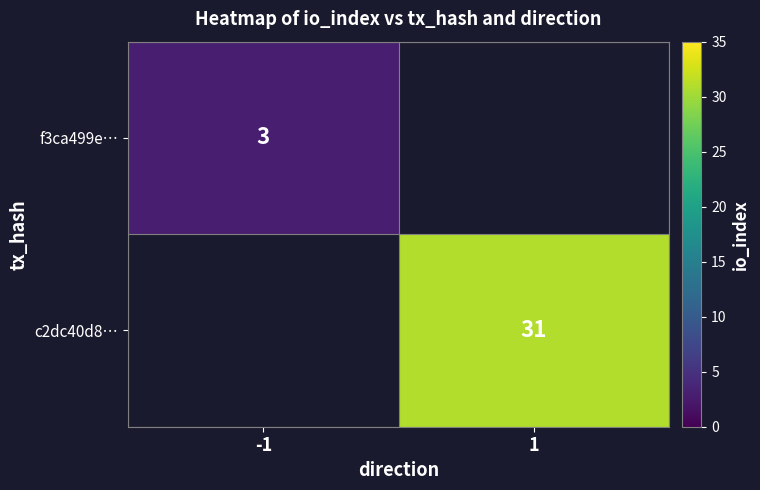

Which has a higher value, -1 or 1?

1